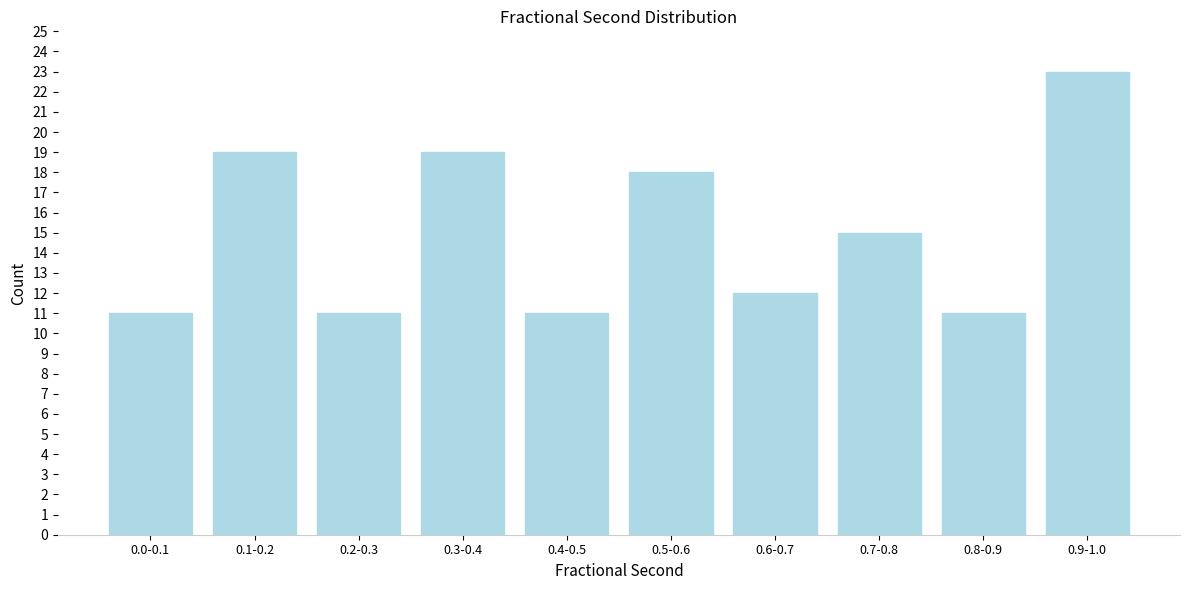

Reading left to right, list all the values displayed in this chart.

11	19	11	19	11	18	12	15	11	23